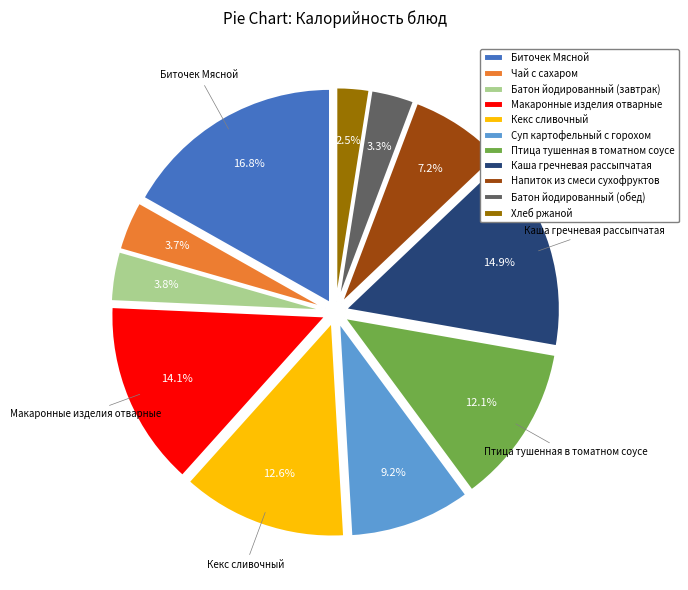

To the nearest percent, what portion does Чай с сахаром represent?

4%